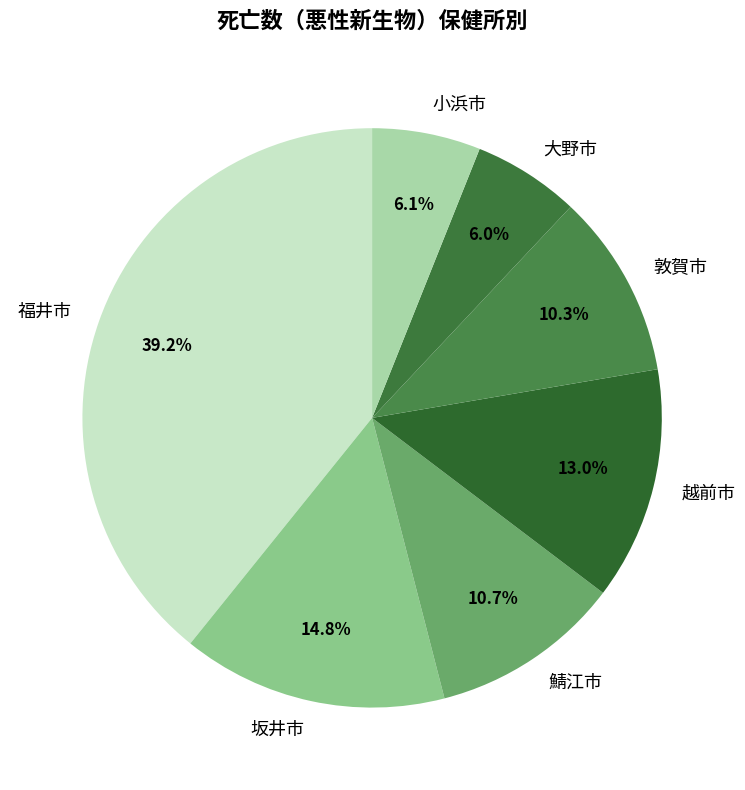

What percentage is the 小浜市 slice, to the nearest percent?

6%